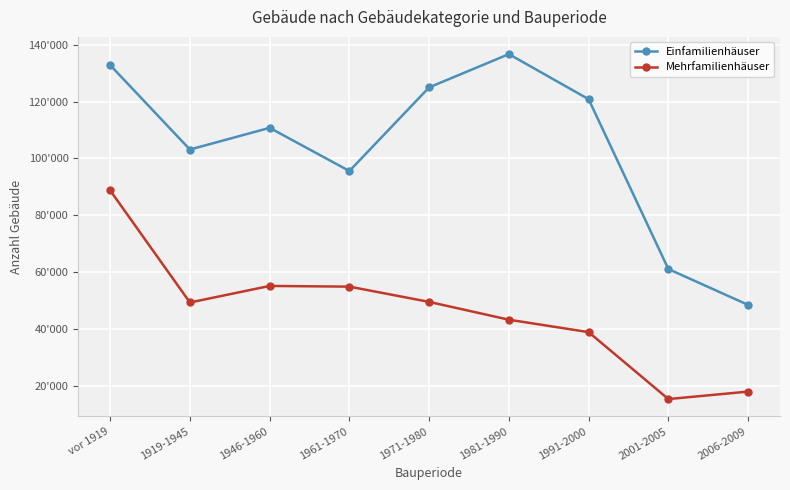

What are all the series names shown in the legend?

Einfamilienhäuser, Mehrfamilienhäuser